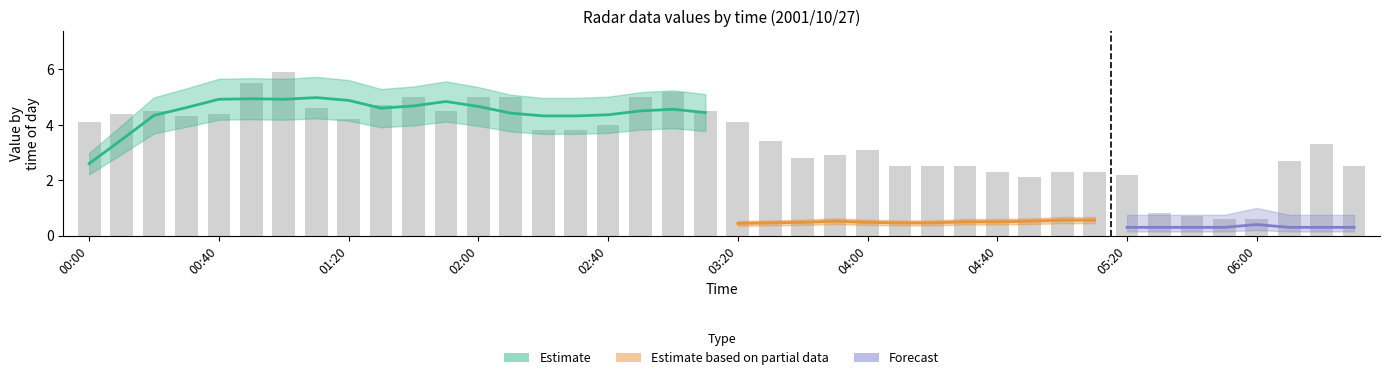

Is it true that 6.478 equals 0.5 at 00:20?

False